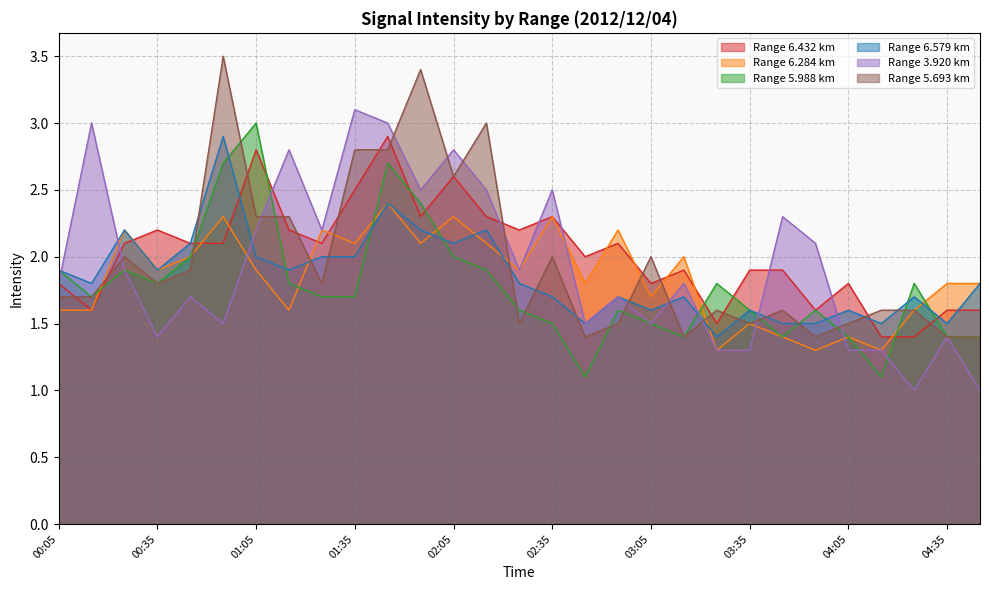

Which series has the largest total across all categories?

Range 6.432 km